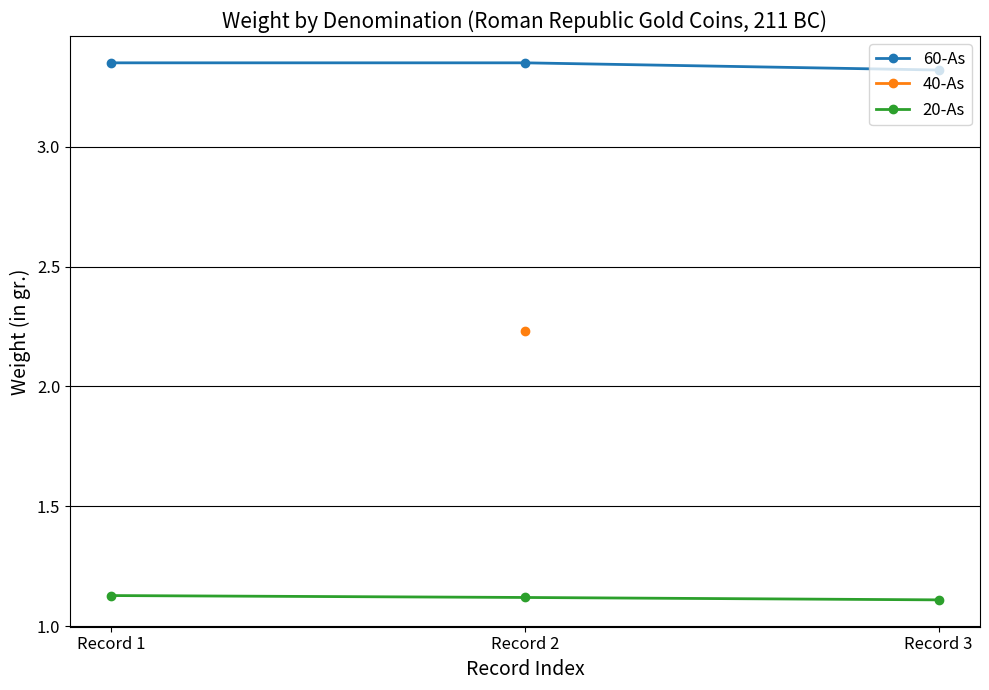

What is the sum of the 60-As values at Record 2 and Record 1?

6.7